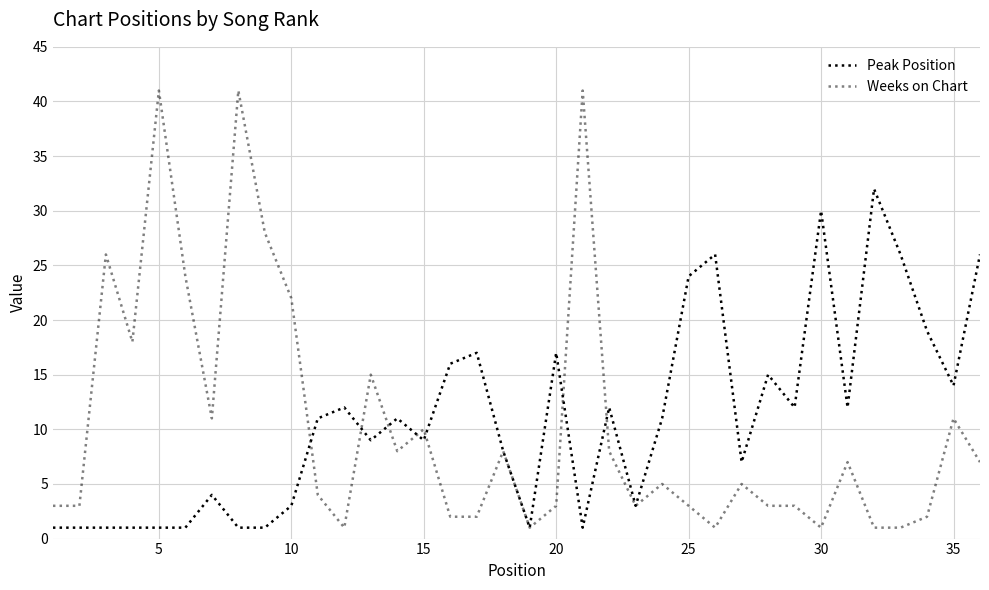

What is the lowest value of the Weeks on Chart series?

1